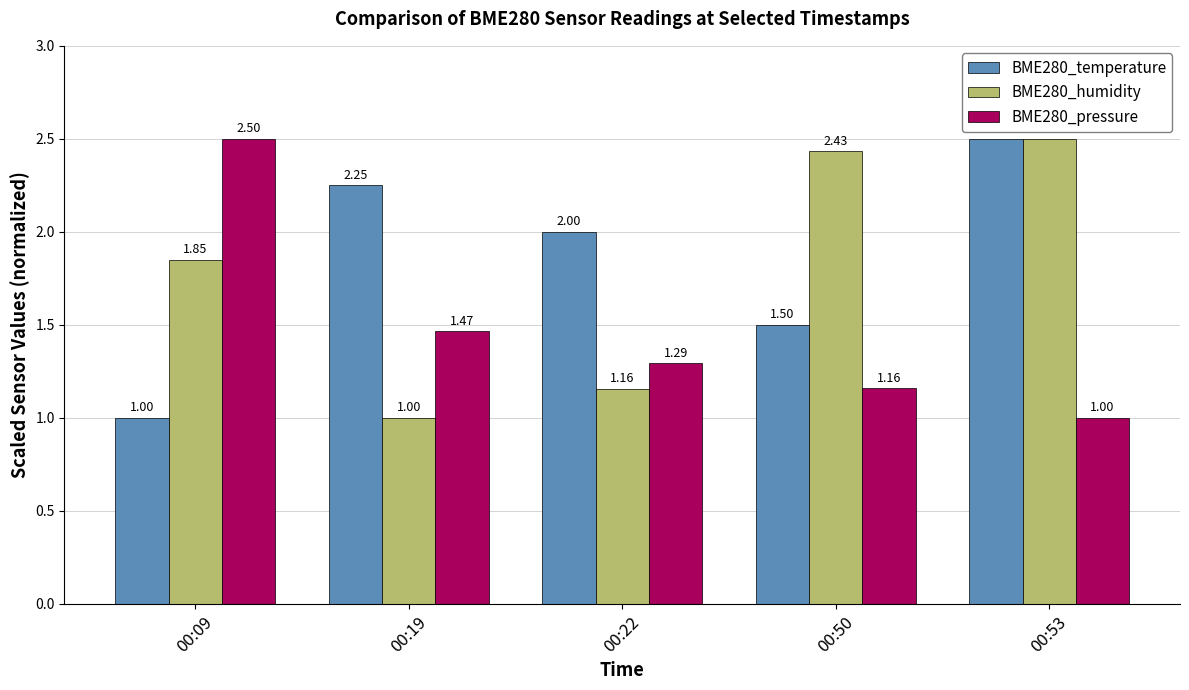

What is the difference between the second highest and second lowest values in the BME280_temperature series?

0.7